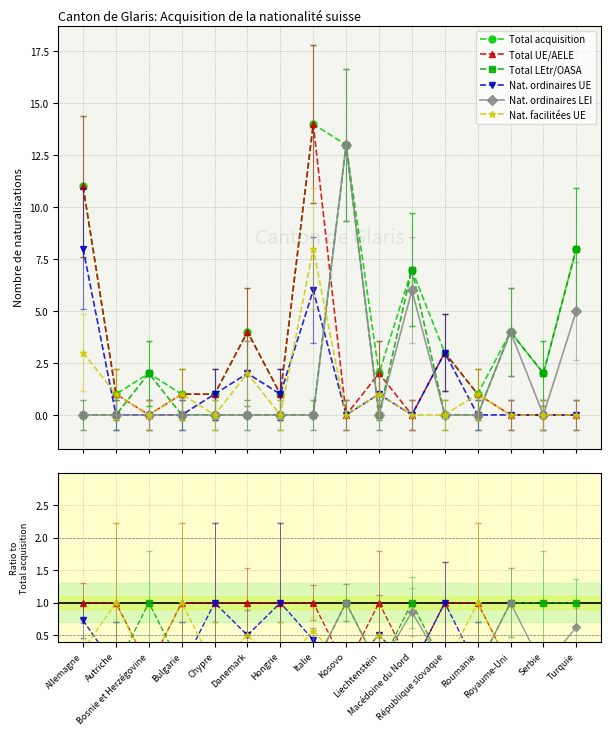

What is the sum of all Total acquisition values?

75.0